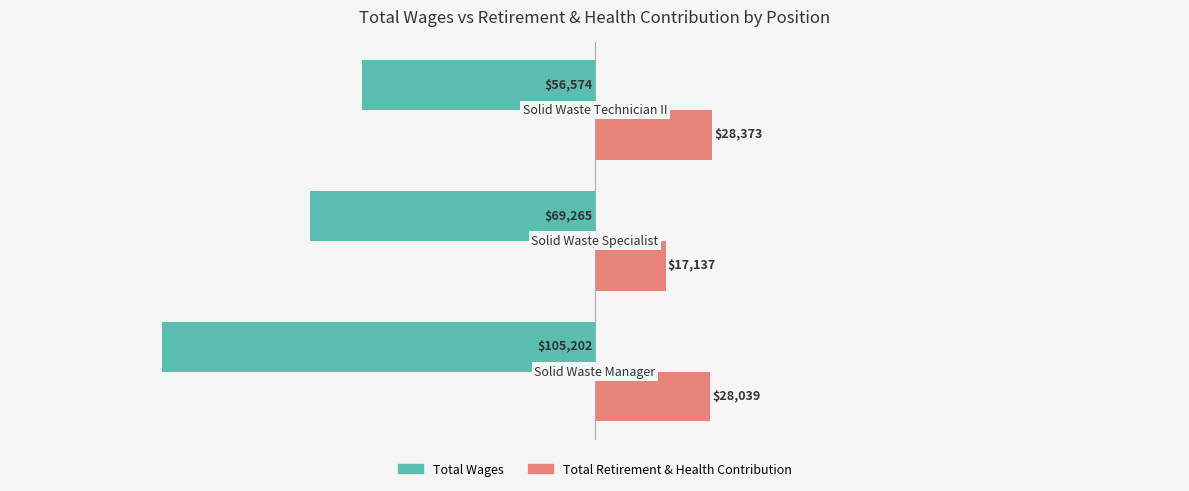

List the series in order of their overall mean, lowest first.

Total Wages, Total Retirement & Health Contribution